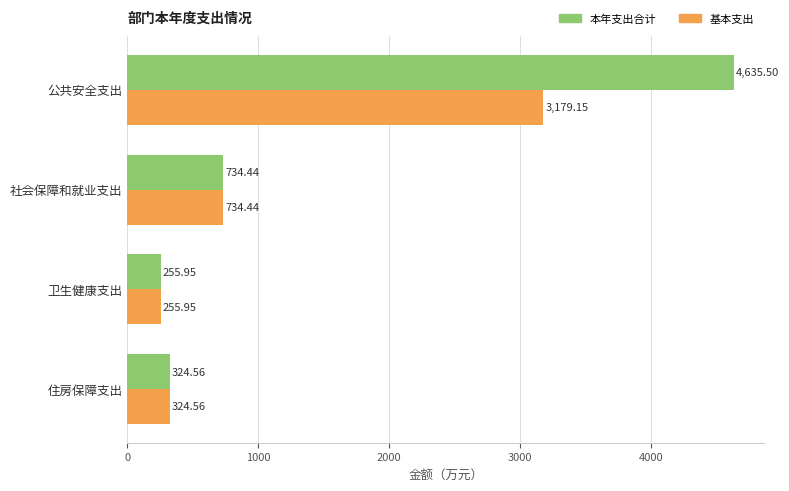

How many data points in 基本支出 are above 734?

2